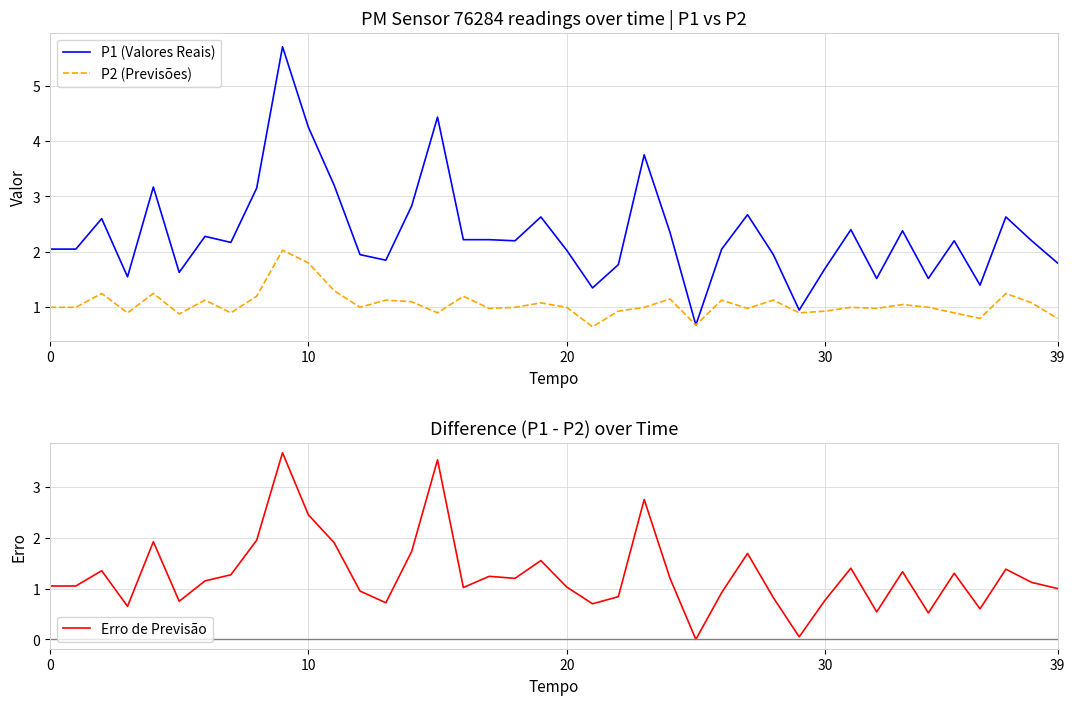

True or false: P1 (Valores Reais) and Erro de Previsão cross at least once.

False